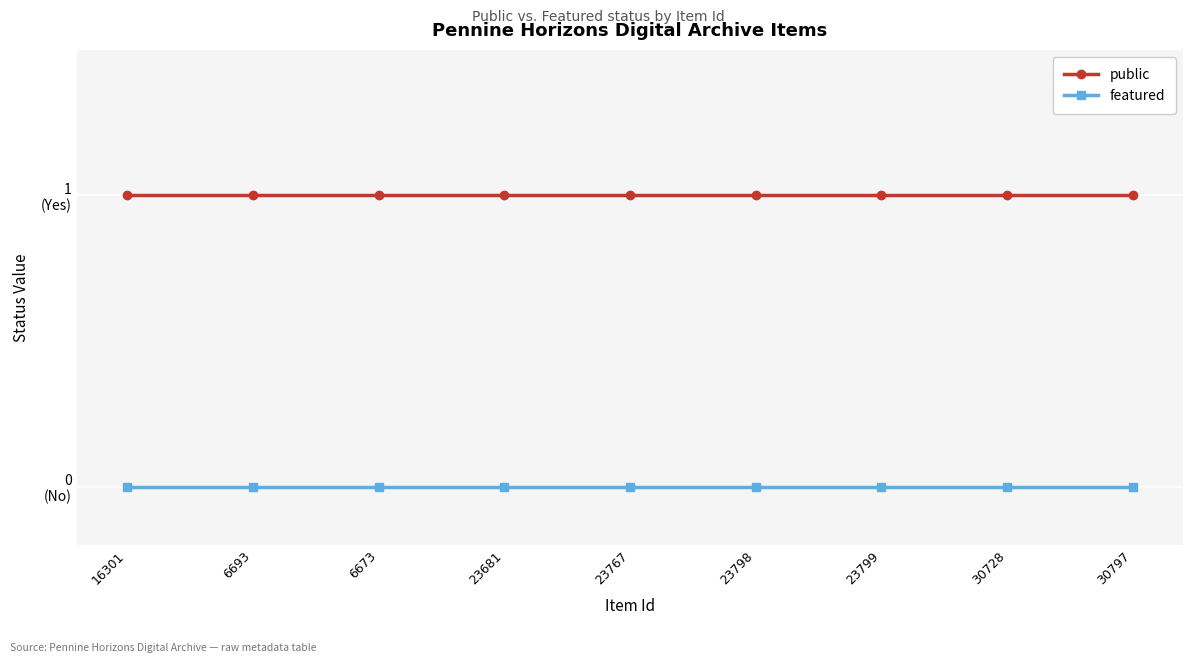

Reading right to left, list all the values displayed in this chart.

public: 30797=1	30728=1	23799=1	23798=1	23767=1	23681=1	6673=1	6693=1	16301=1
featured: 30797=0	30728=0	23799=0	23798=0	23767=0	23681=0	6673=0	6693=0	16301=0